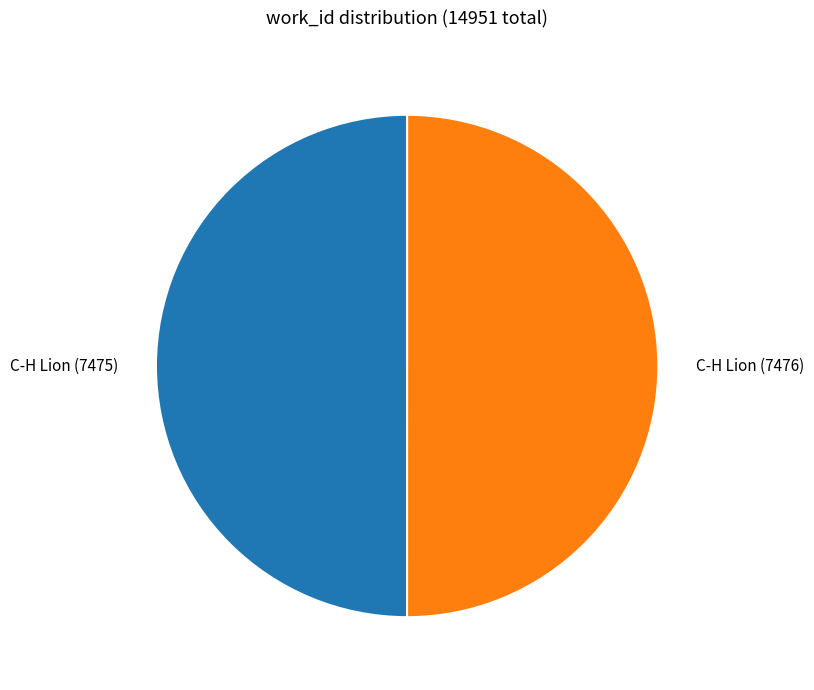

What is the ratio of the value at C-H Lion (7475) to the value at C-H Lion (7476)?

1.0